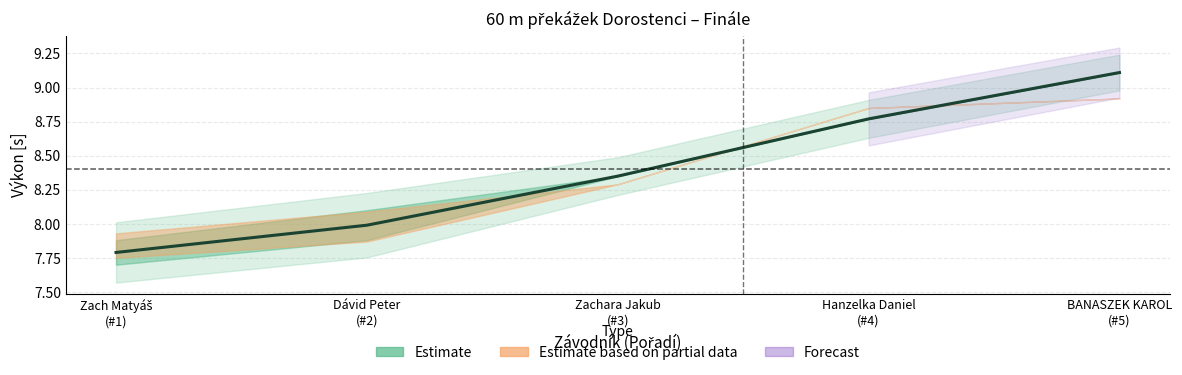

Reading left to right, what are all the values shown in this chart?

Zach Matyáš
(#1)=7.8	Dávid Peter
(#2)=8.0	Zachara Jakub
(#3)=8.3	Hanzelka Daniel
(#4)=8.8	BANASZEK KAROL
(#5)=9.1